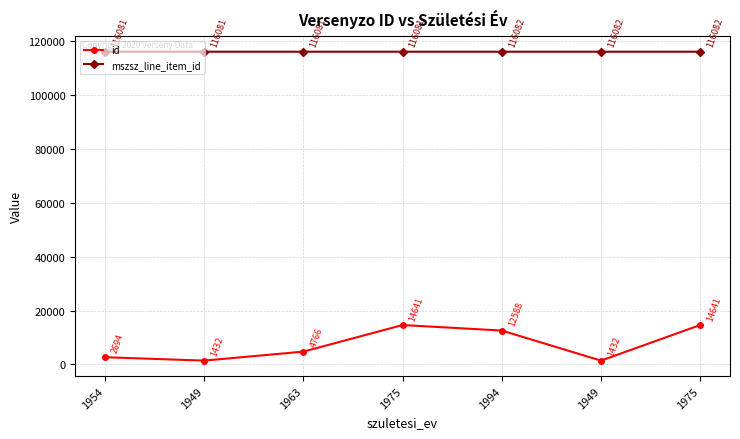

Reading right to left, transcribe all the data shown in this chart.

id: 14641	1432	12588	14641	4766	1432	2694
mszsz_line_item_id: 116082	116082	116082	116081	116081	116081	116081